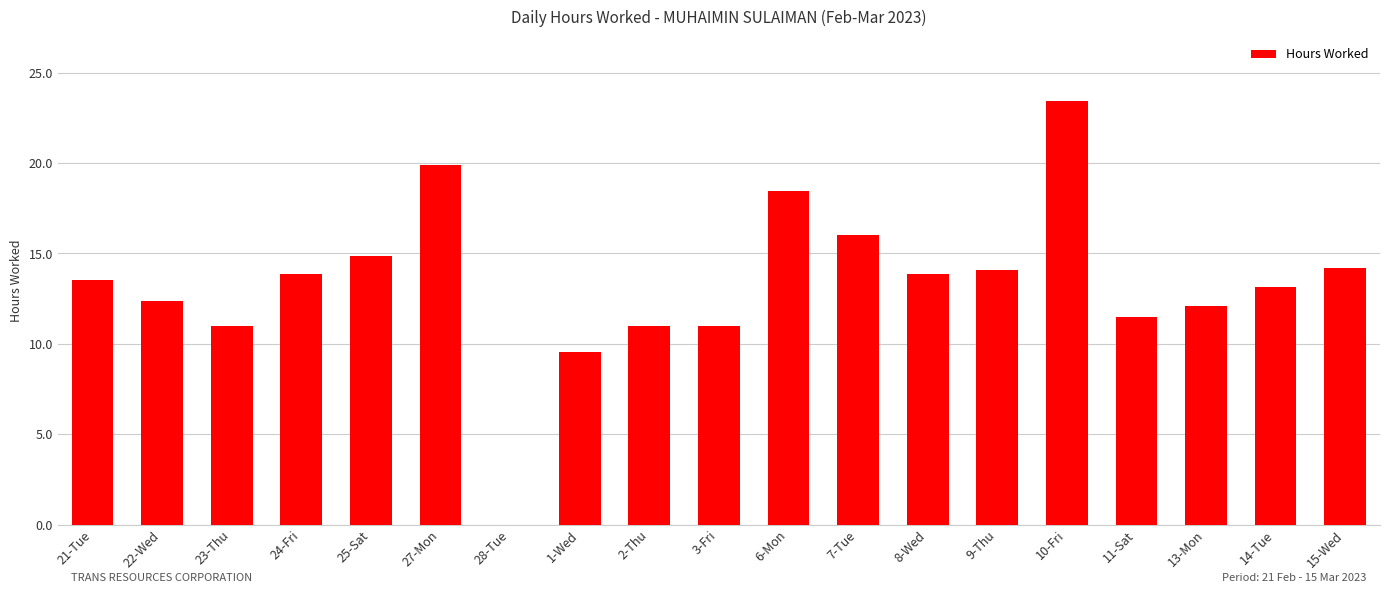

Are the bars horizontal?

No